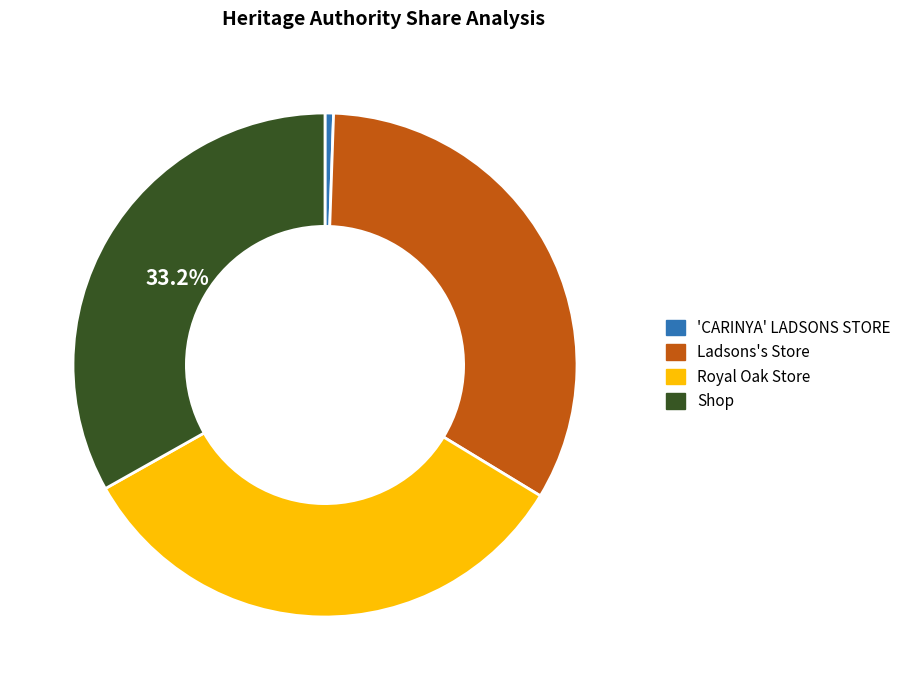

To the nearest percent, what is the difference between the largest and smallest slice percentages?

33%